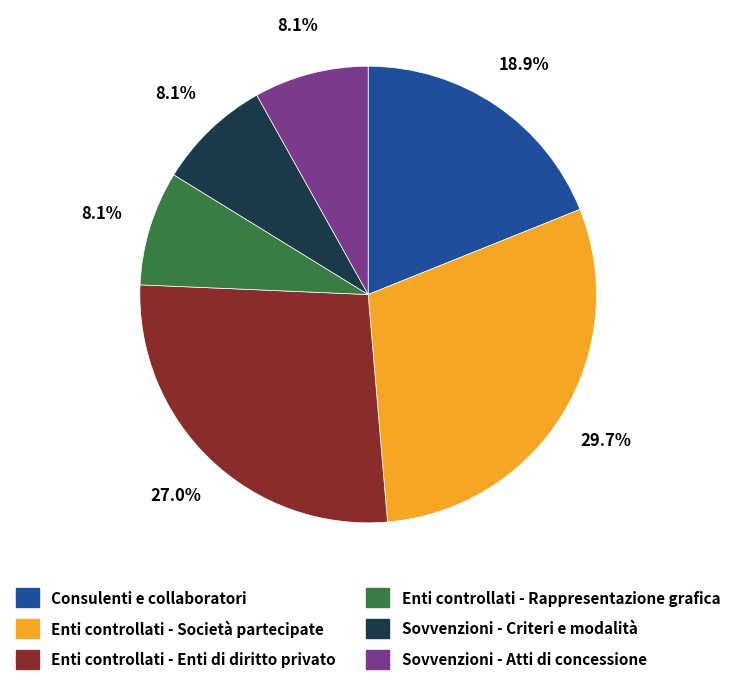

Between Consulenti e collaboratori and Sovvenzioni - Atti di concessione, which is larger?

Consulenti e collaboratori